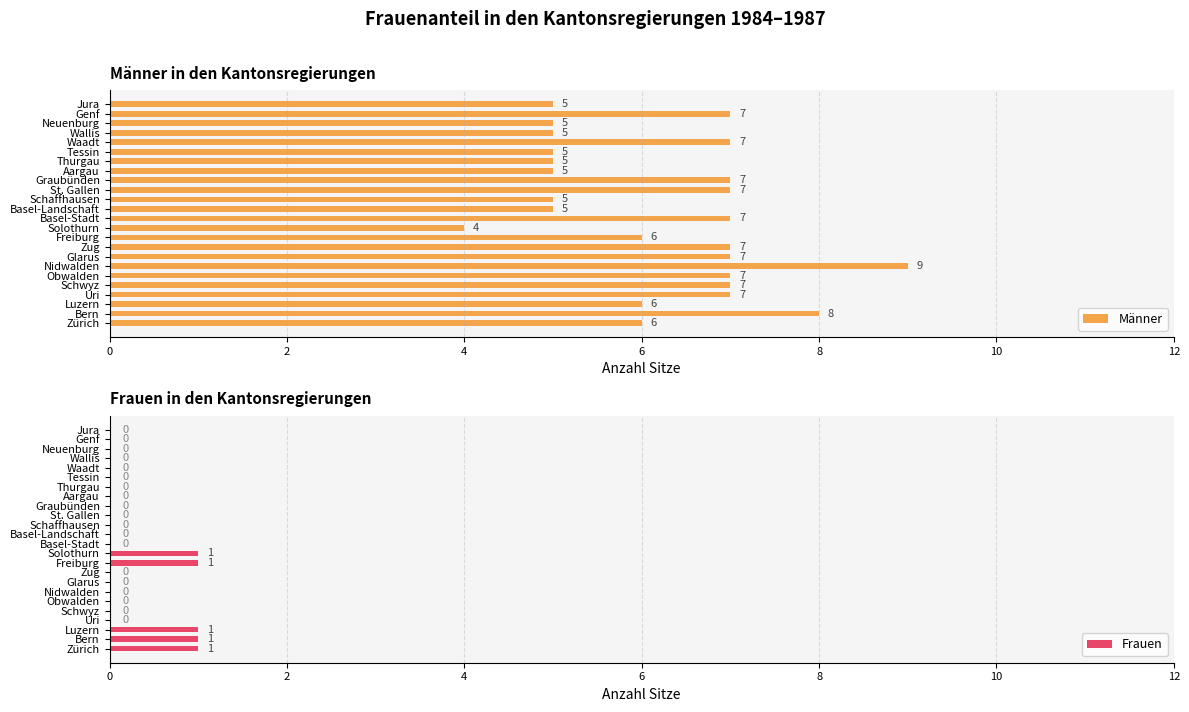

List the series in order of their peak value, lowest first.

Frauen, Männer